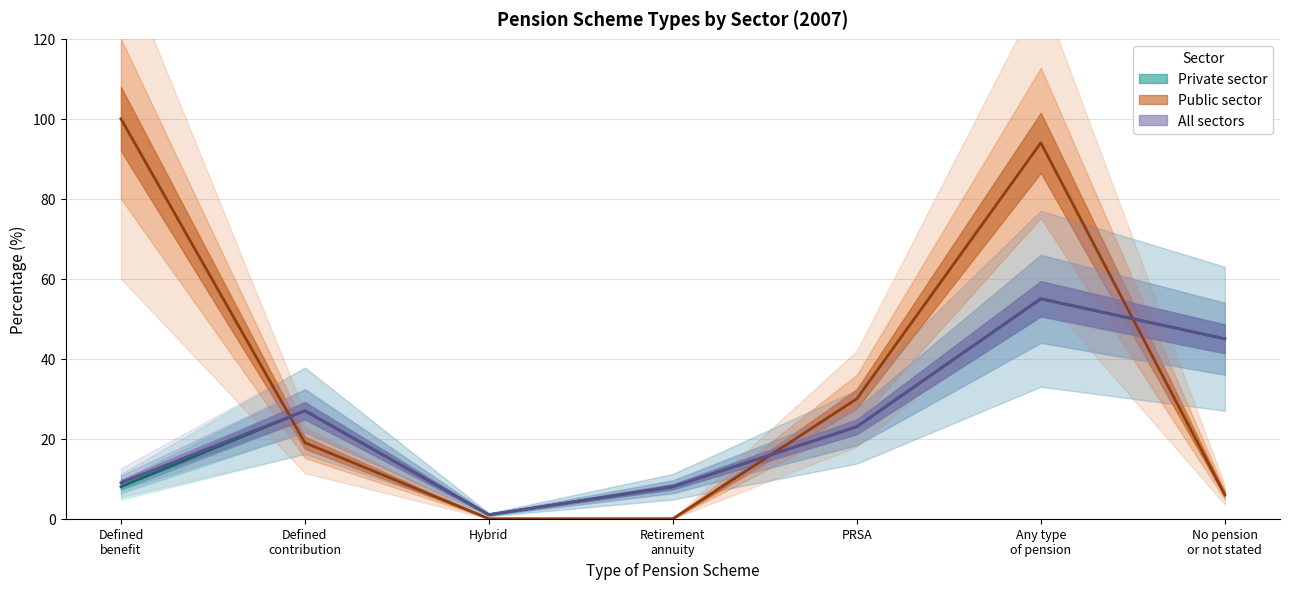

How many interior local peaks does the All sectors series have?

2